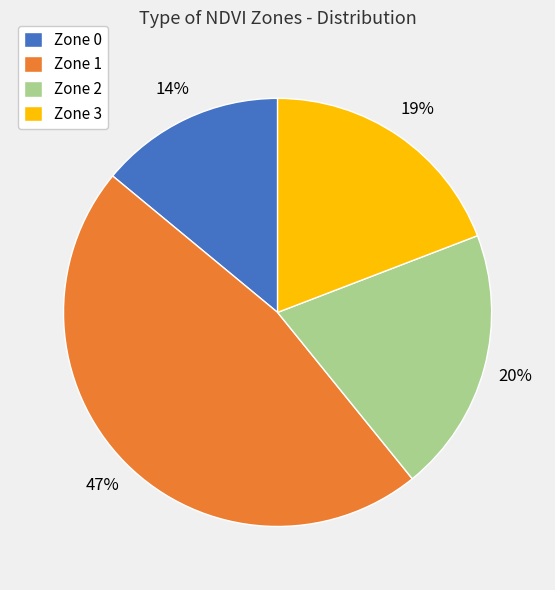

The Zone 0 slice represents 3% of the pie. True or false?

False